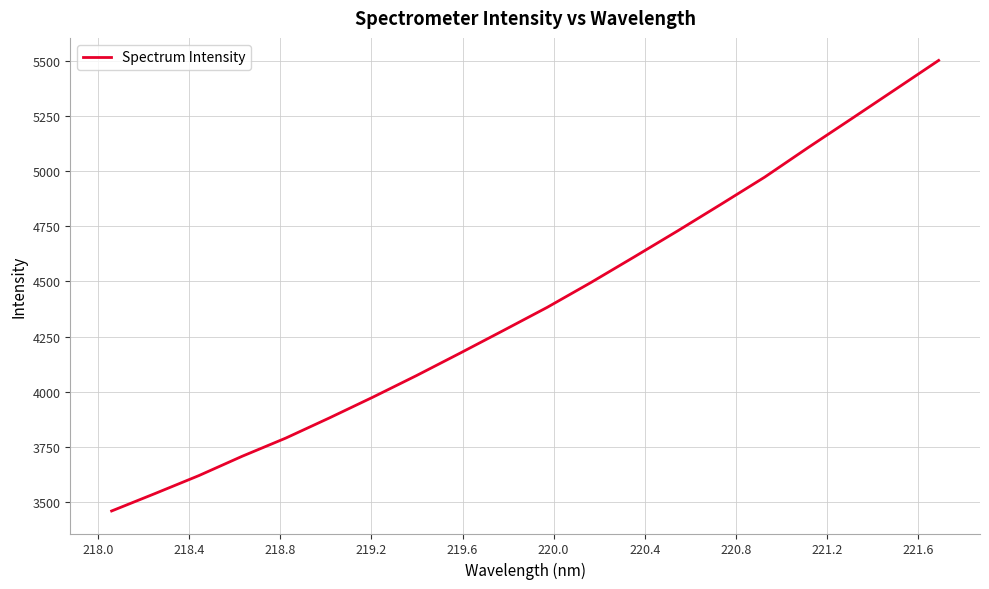

What is the difference between the maximum and minimum values?

2042.6